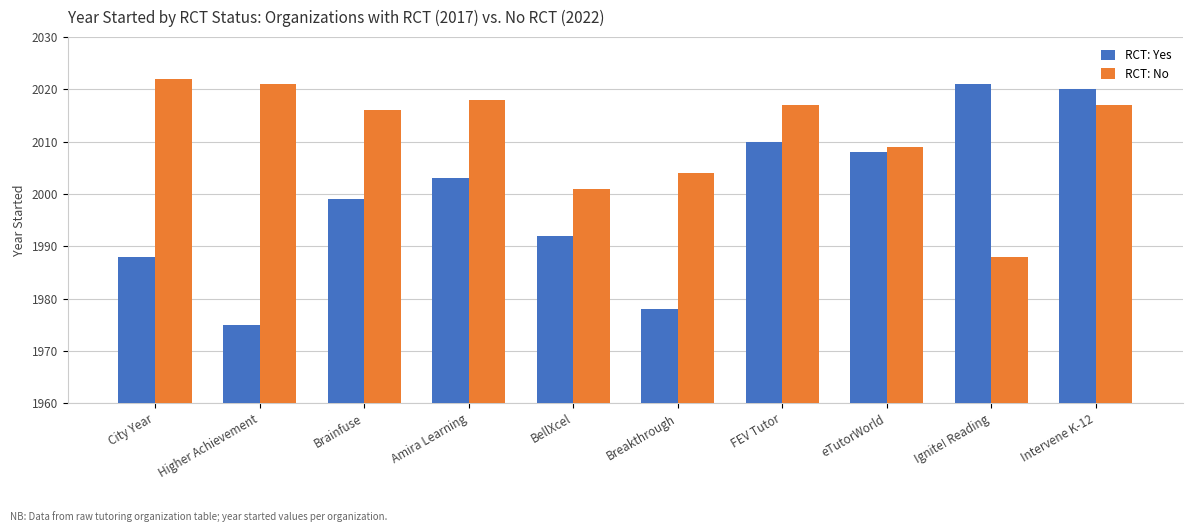

Rank the series by their average value, from lowest to highest.

RCT: Yes, RCT: No